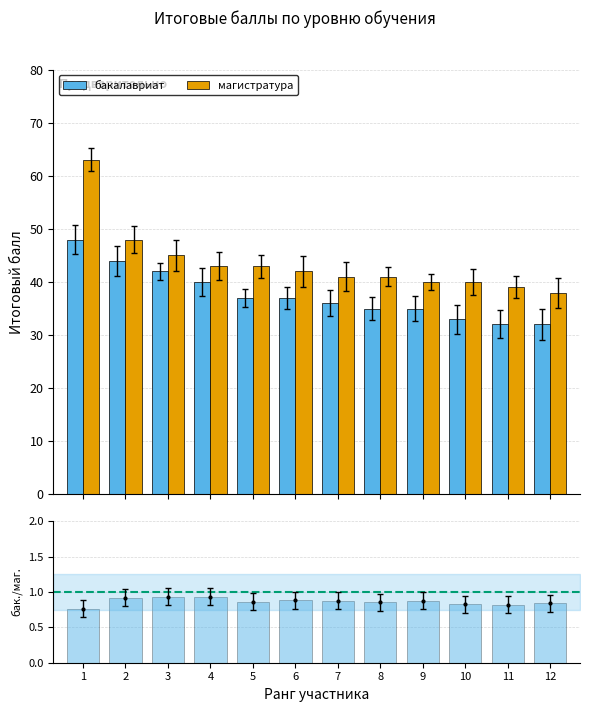

Which series has the largest total across all categories?

магистратура